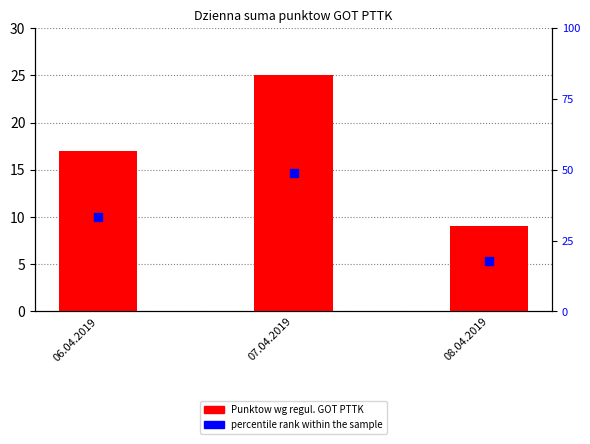

Which series has the largest Y range (max minus min)?

percentile rank within the sample